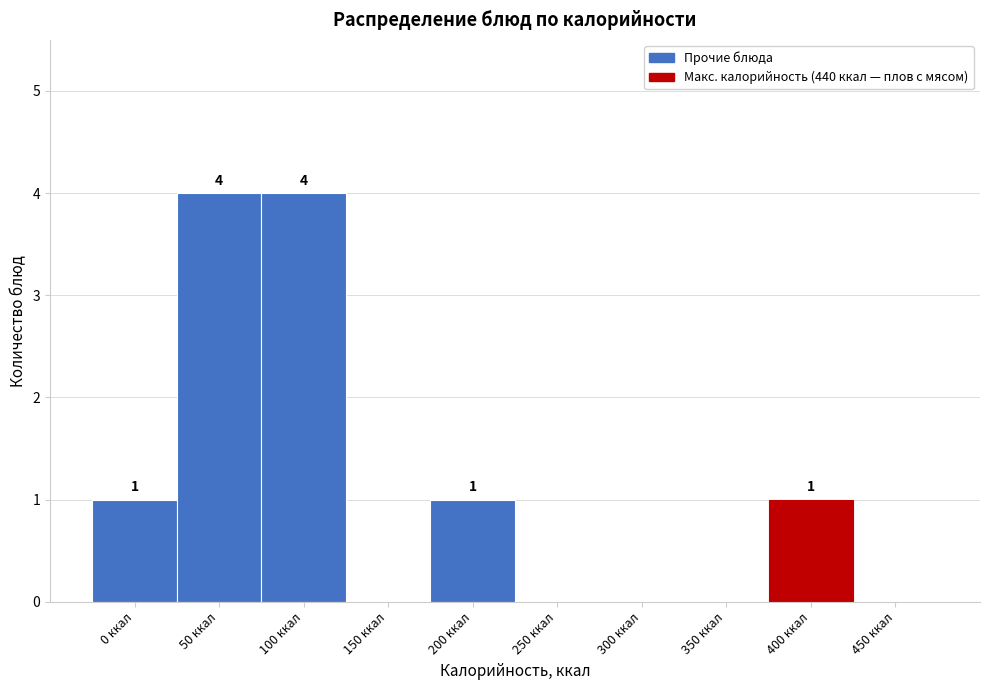

Reading right to left, what are all the values shown in this chart?

450 ккал=0	400 ккал=1	350 ккал=0	300 ккал=0	250 ккал=0	200 ккал=1	150 ккал=0	100 ккал=4	50 ккал=4	0 ккал=1